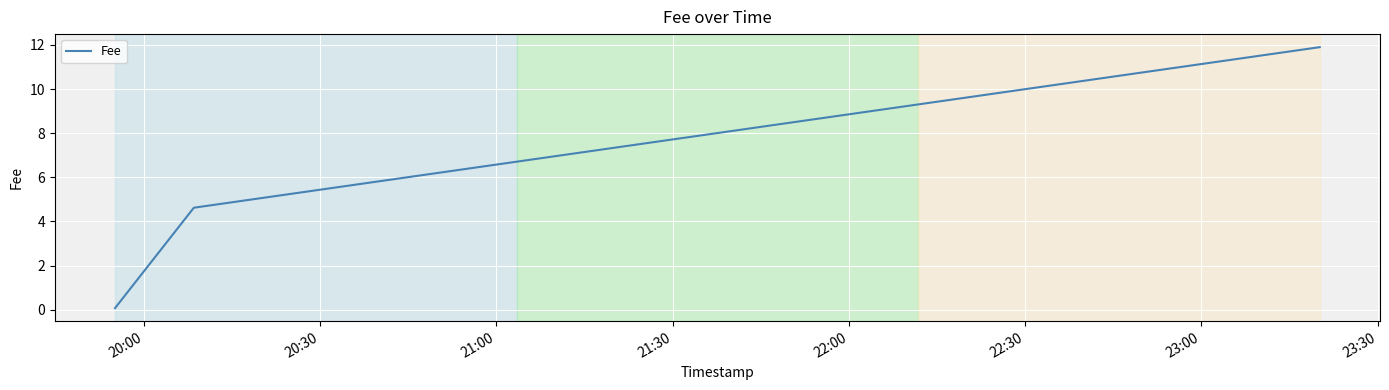

What is the maximum value shown in the chart?

11.9